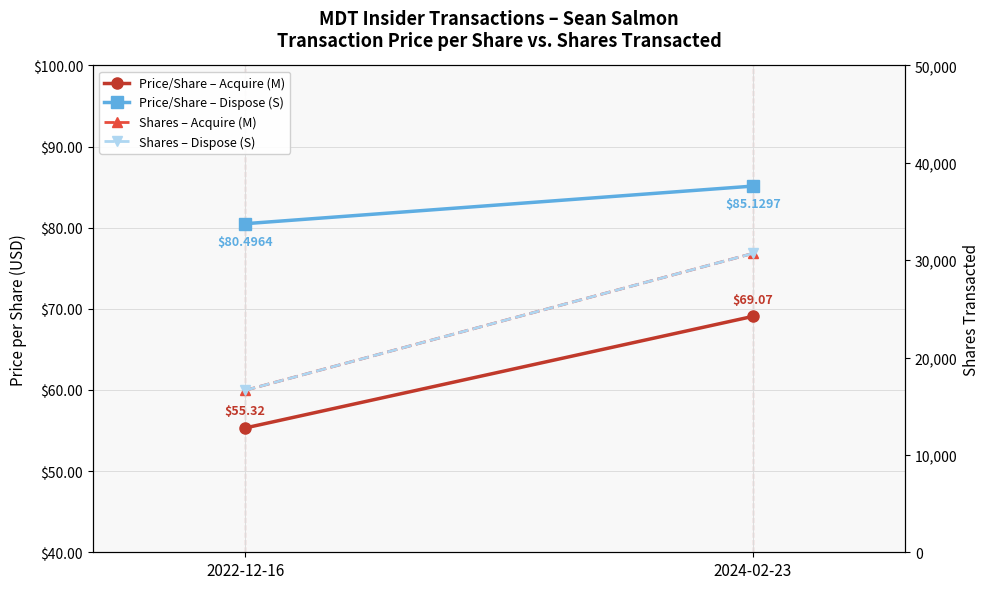

Is this an area chart (filled region under the line)?

No